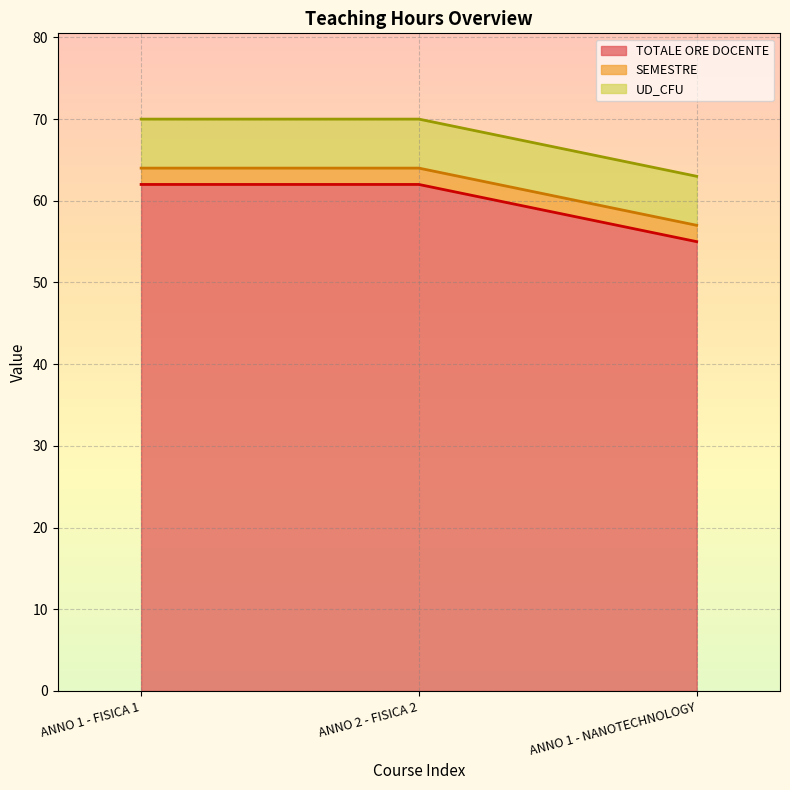

Which has a higher value, ANNO 1 - NANOTECHNOLOGY or ANNO 2 - FISICA 2?

ANNO 2 - FISICA 2